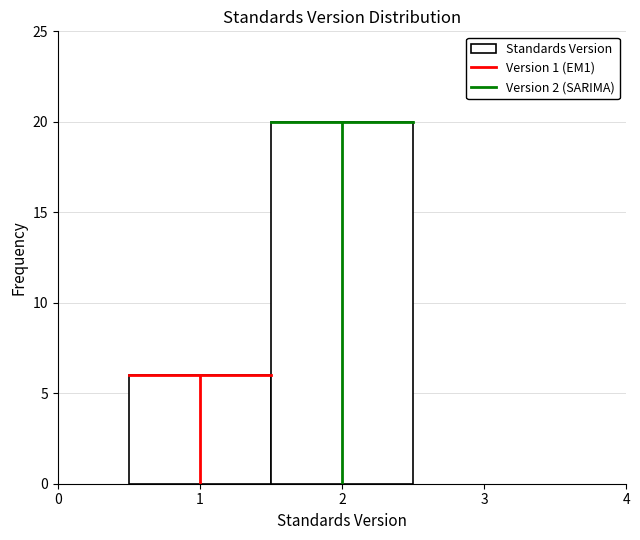

Reading left to right, list every bar in this chart as the range it spans on the x-axis followed by its height. The values are not printed on the chart, so give them approximately, as read against the axis.

0.5 to 1.5: 6
1.5 to 2.5: 20